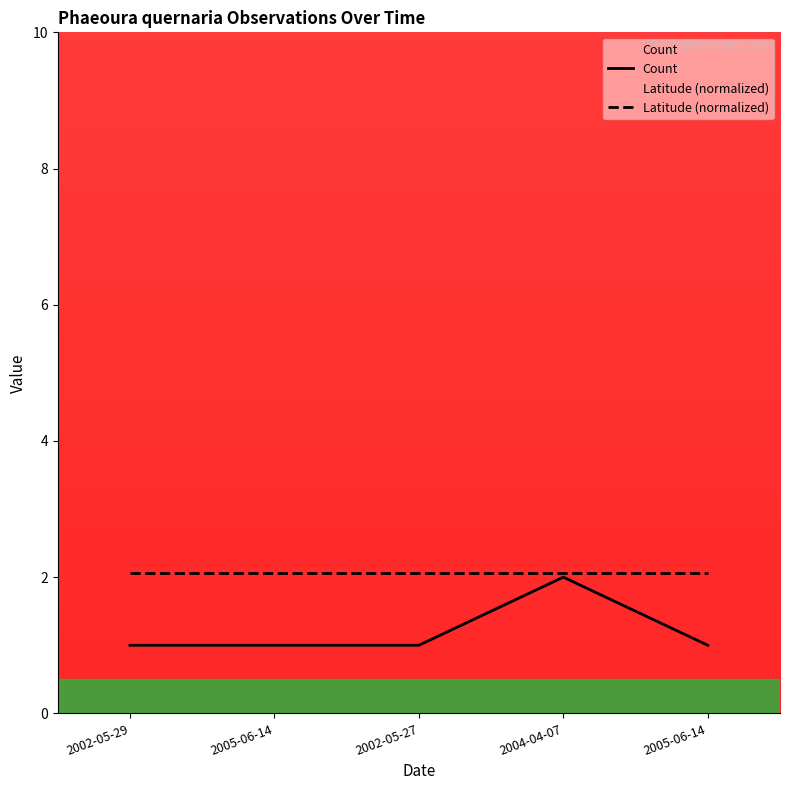

Does the chart display data point markers on the line(s)?

No